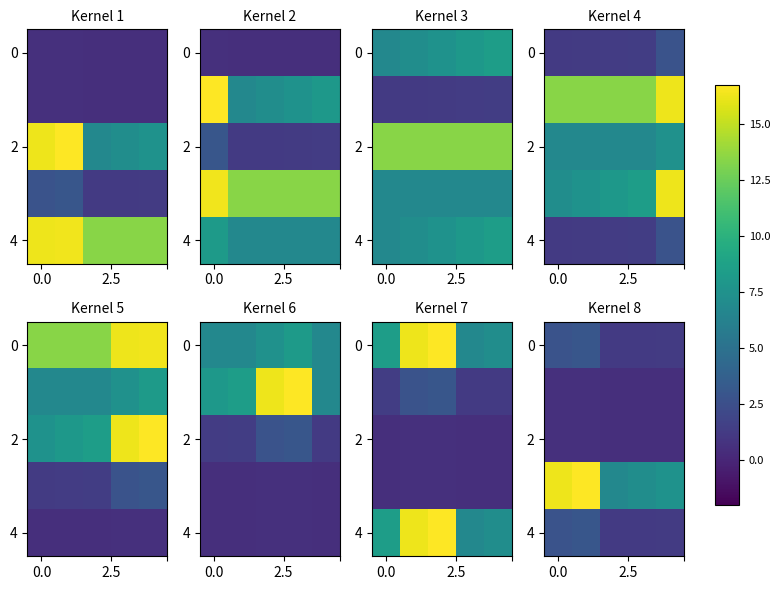

How many categories are shown in the chart?

5